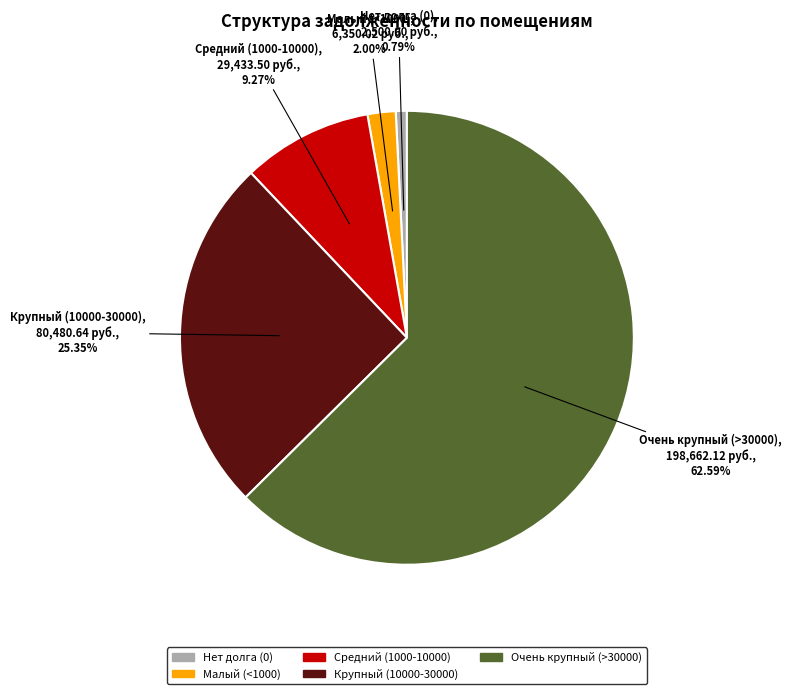

Does any single category account for the majority?

Yes